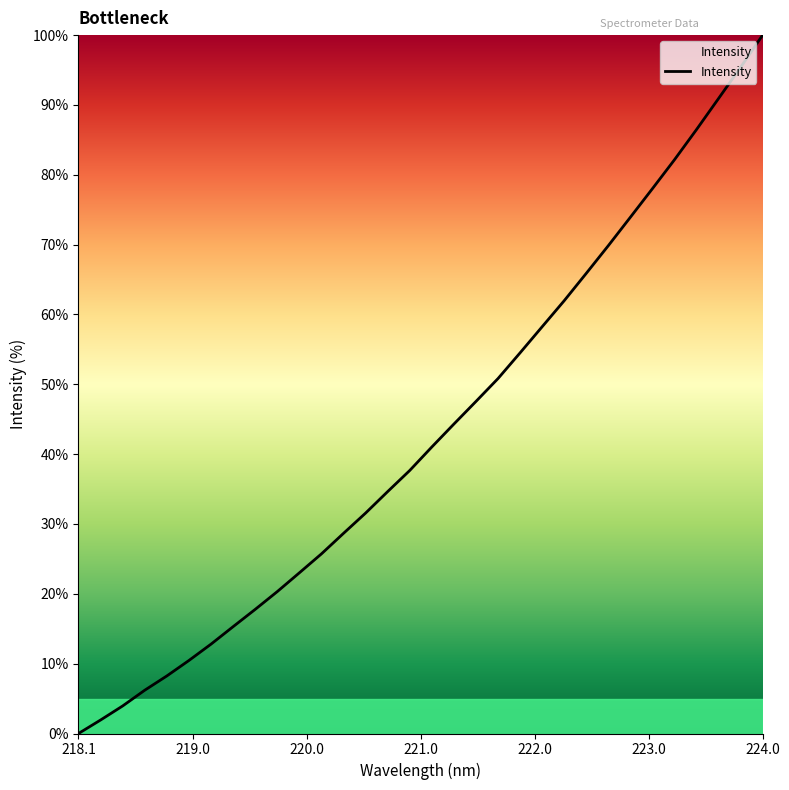

Reading right to left, transcribe all the data shown in this chart.

100.0	95.4	90.9	86.5	82.2	78.0	73.9	69.8	65.9	62.0	58.2	54.5	50.8	47.5	44.3	41.0	37.7	34.6	31.6	28.7	25.7	23.0	20.3	17.8	15.3	12.8	10.5	8.2	6.2	3.9	1.9	0.0